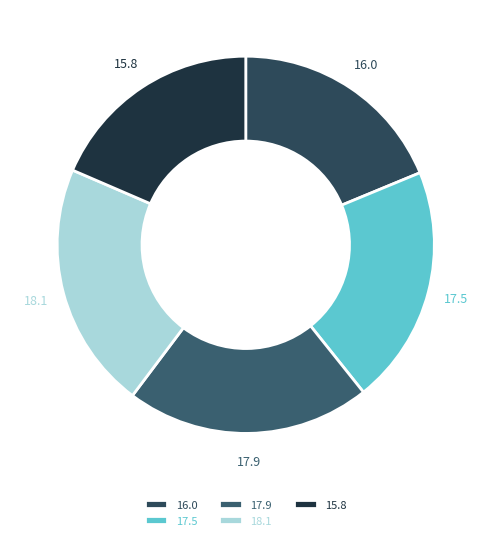

Which has a higher value, 17.5 or 18.1?

18.1